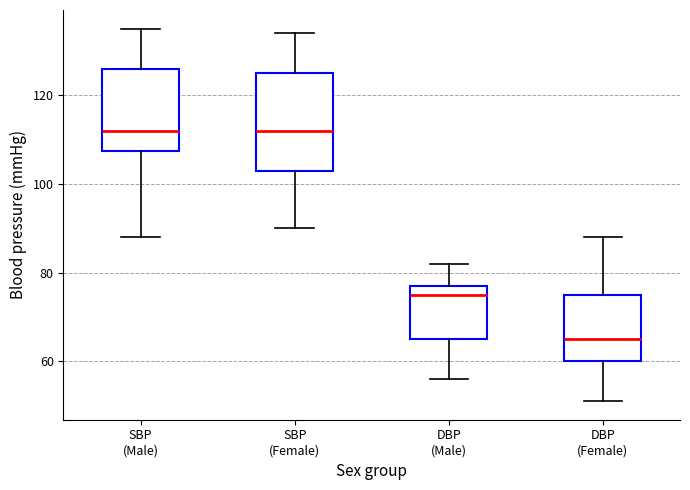

Reading left to right, transcribe this box plot: for each box, give where its median line is, the range the box spans, and where its two whiskers end, as read against the y-axis. The values are not printed on the chart, so give them approximately, as read against the axis.

SBP (Male): median 112, box 108 to 126, whiskers 88 to 136
SBP (Female): median 112, box 104 to 126, whiskers 90 to 134
DBP (Male): median 76, box 66 to 78, whiskers 56 to 82
DBP (Female): median 66, box 60 to 76, whiskers 52 to 88